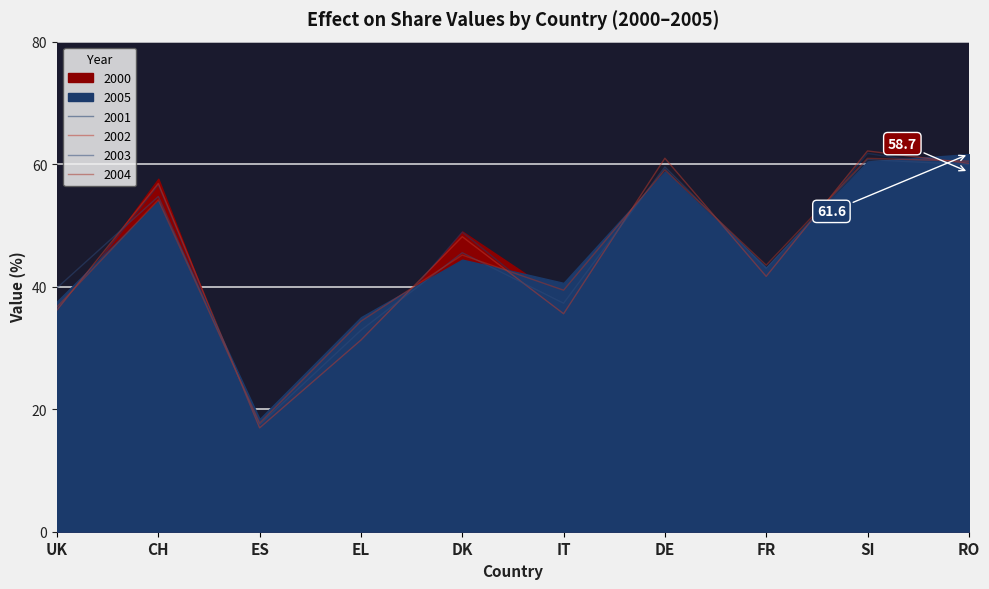

At how many categories does at least one series exceed 19?

9